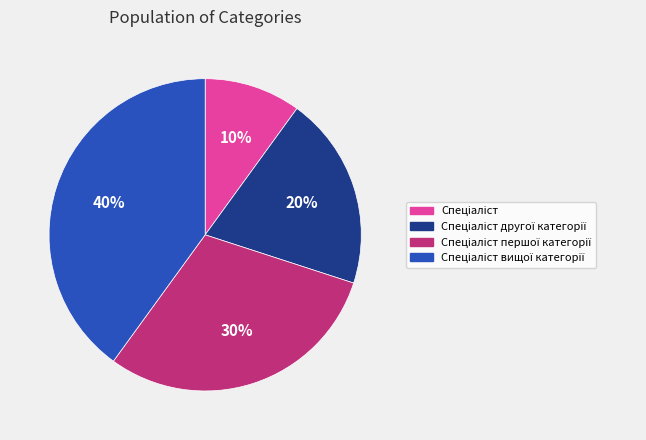

Is there any slice that represents more than half of the pie?

No